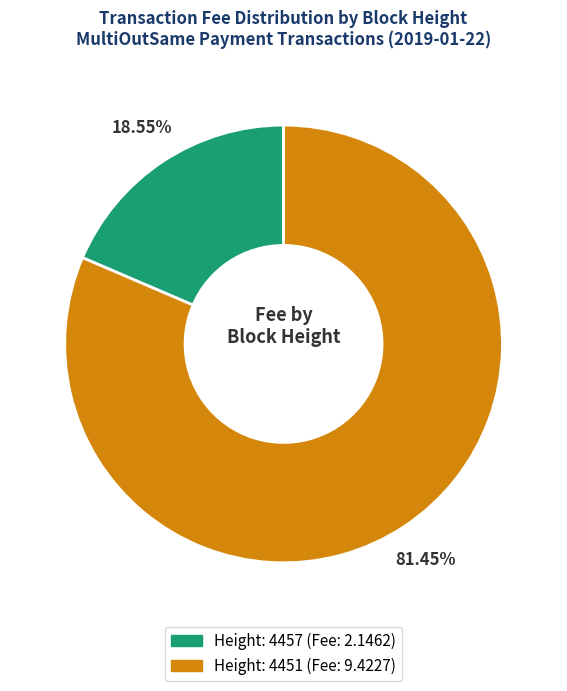

Is there a majority slice in this chart?

Yes